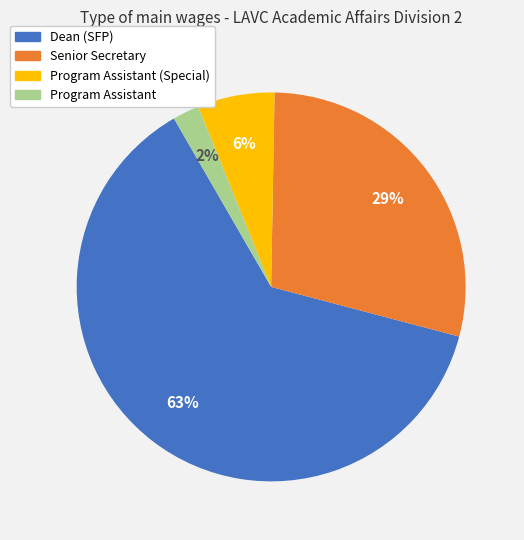

Count the number of slices in the pie.

4